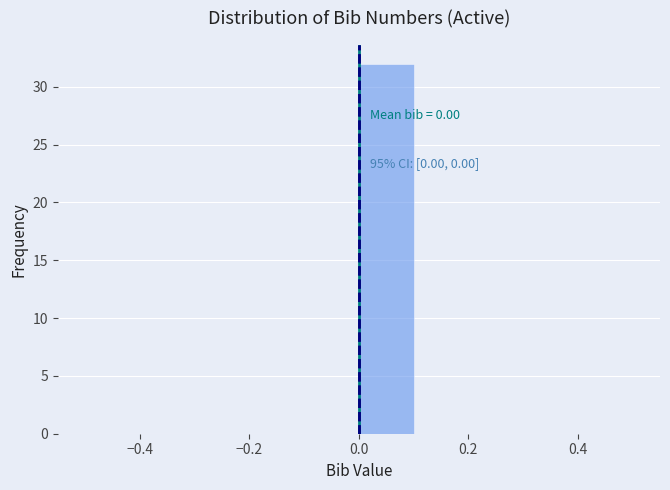

Over which range of the x-axis is the bar tallest?

0.0 to 0.1